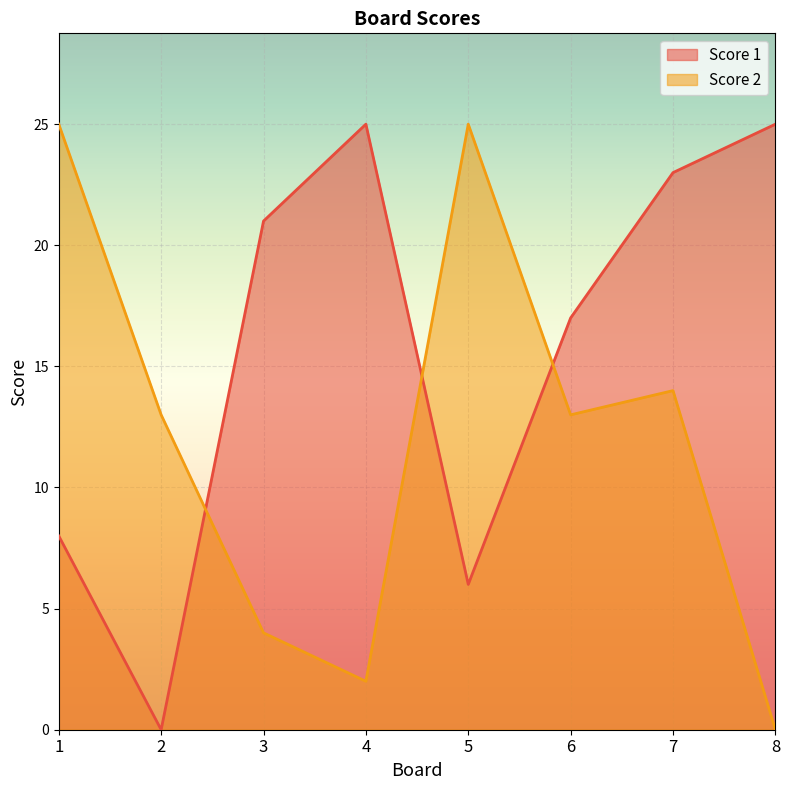

How many series are shown in this chart?

2